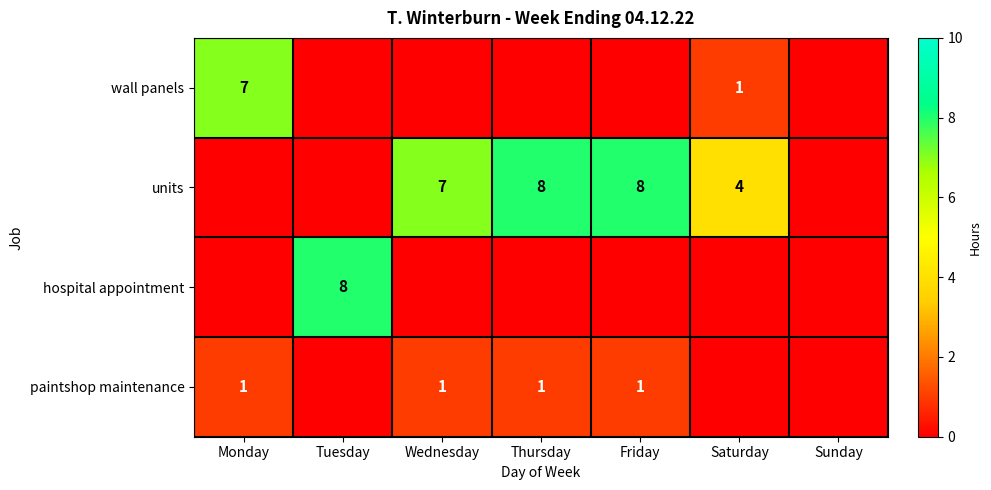

What is the difference between the units values at Thursday and Wednesday?

1